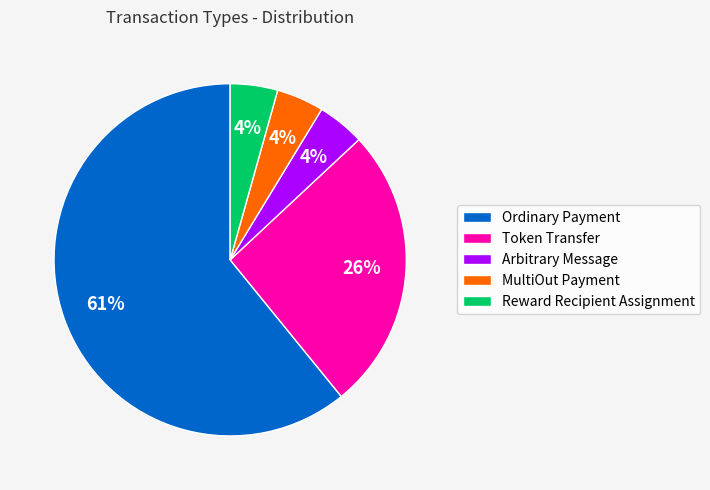

Combined, do Token Transfer and Reward Recipient Assignment account for over 50%?

No